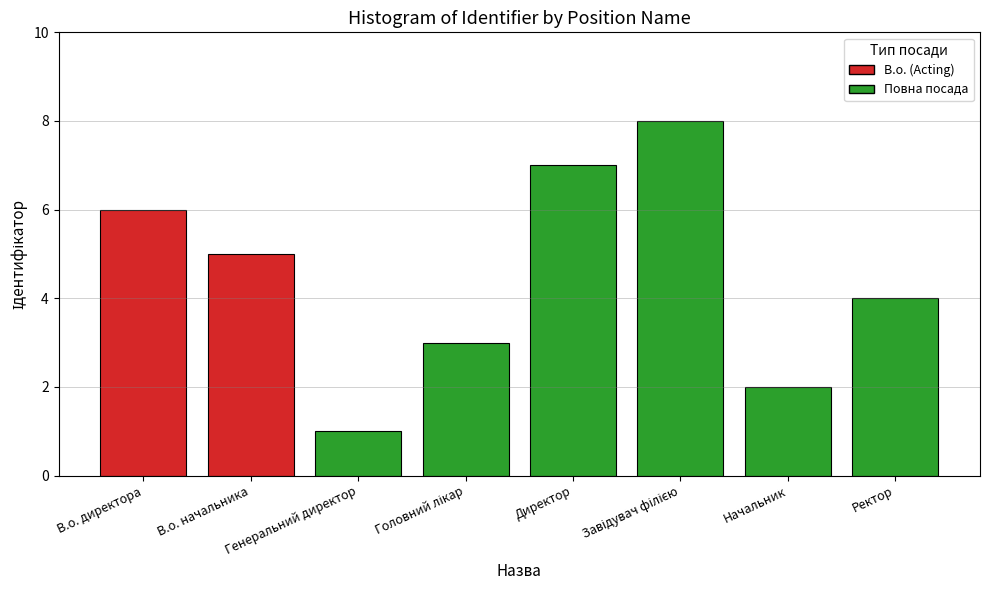

Where does the data first go above 5?

В.о. директора